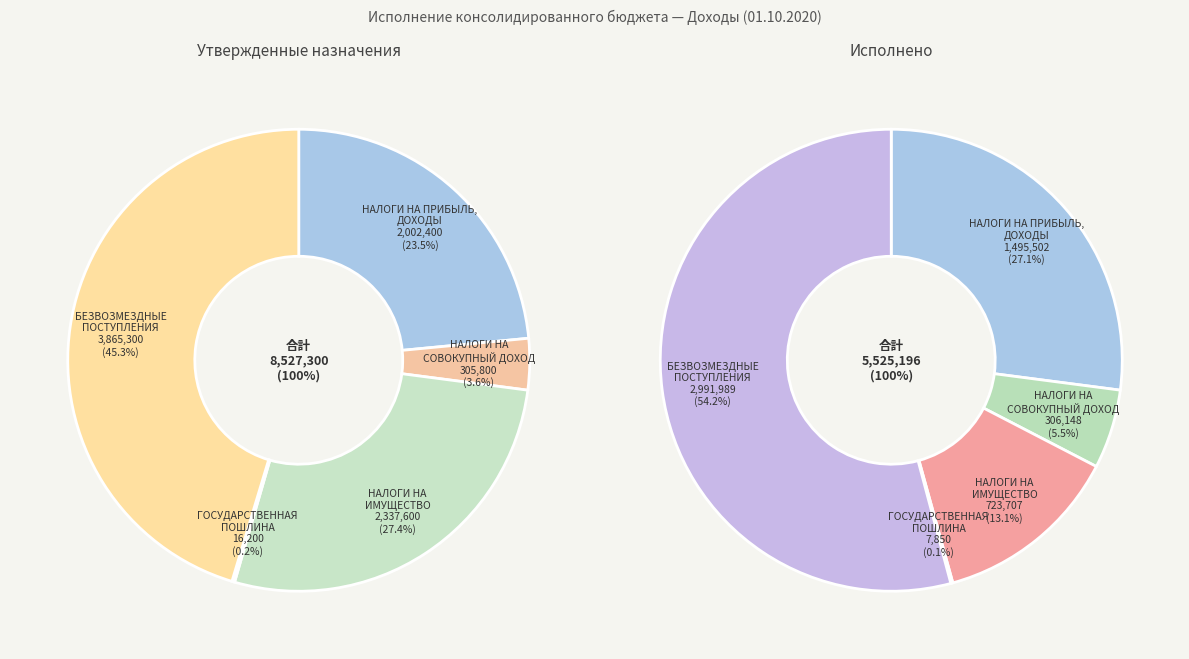

To the nearest percent, what is the combined percentage of НАЛОГИ НА ПРИБЫЛЬ,
ДОХОДЫ and НАЛОГИ НА
СОВОКУПНЫЙ ДОХОД?

33%